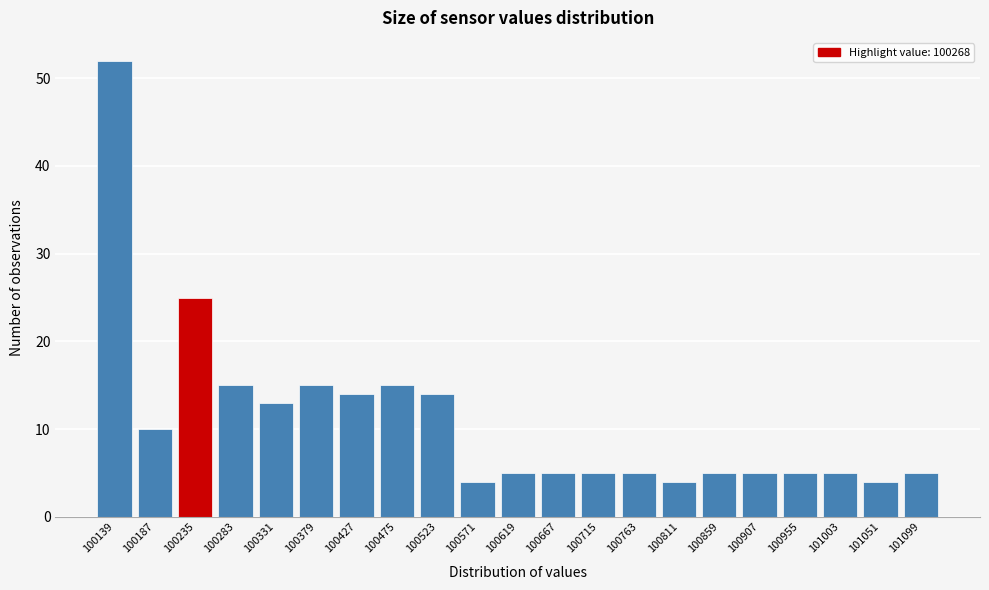

Reading right to left, list all the values displayed in this chart.

101099=5	101051=4	101003=5	100955=5	100907=5	100859=5	100811=4	100763=5	100715=5	100667=5	100619=5	100571=4	100523=14	100475=15	100427=14	100379=15	100331=13	100283=15	100235=25	100187=10	100139=52